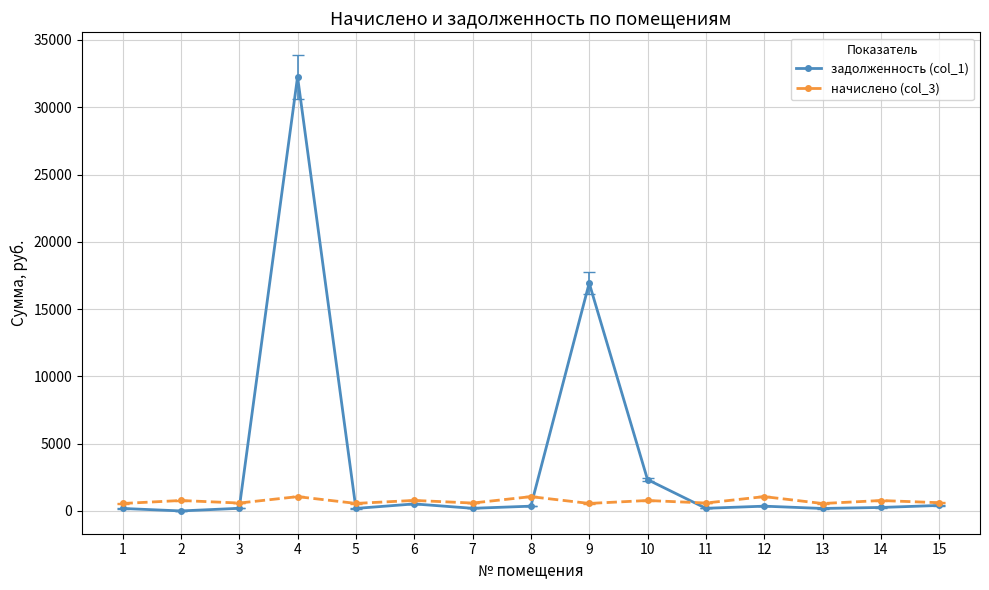

List the series in order of their overall mean, lowest first.

начислено (col_3), задолженность (col_1)